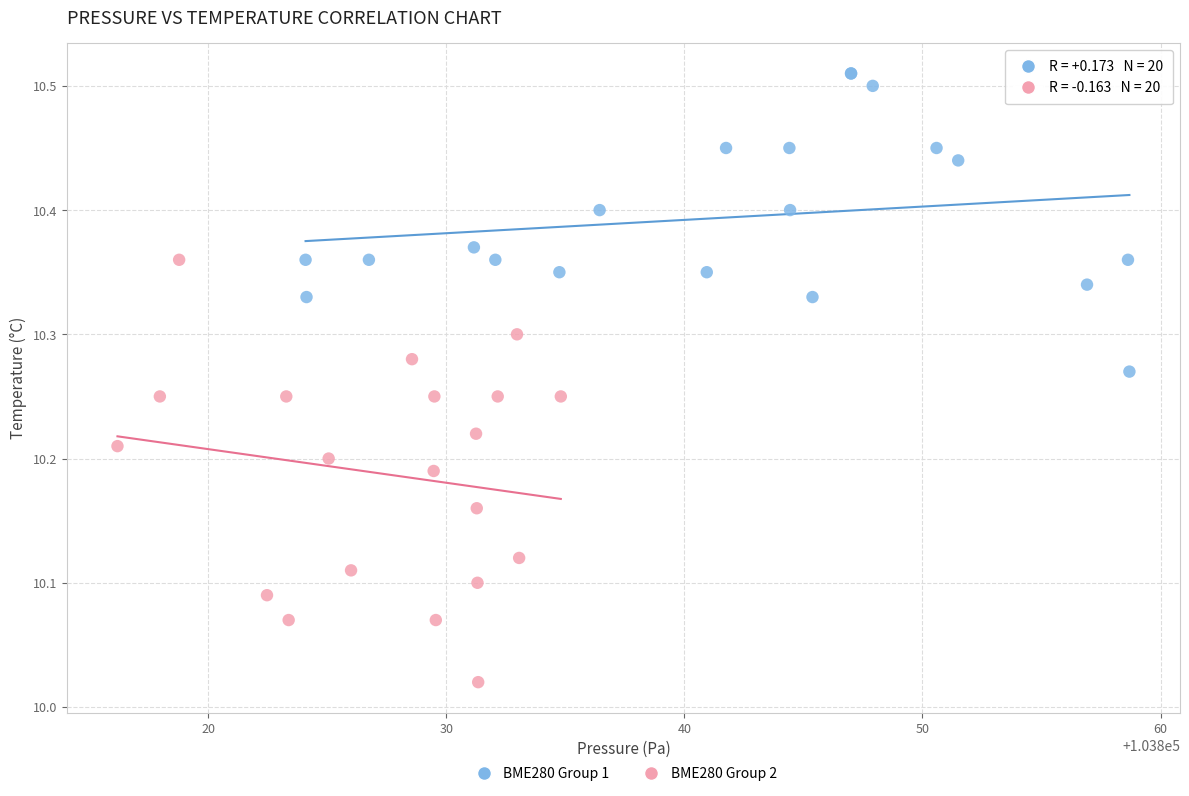

Which series contains the lowest Y value?

BME280 Group 2